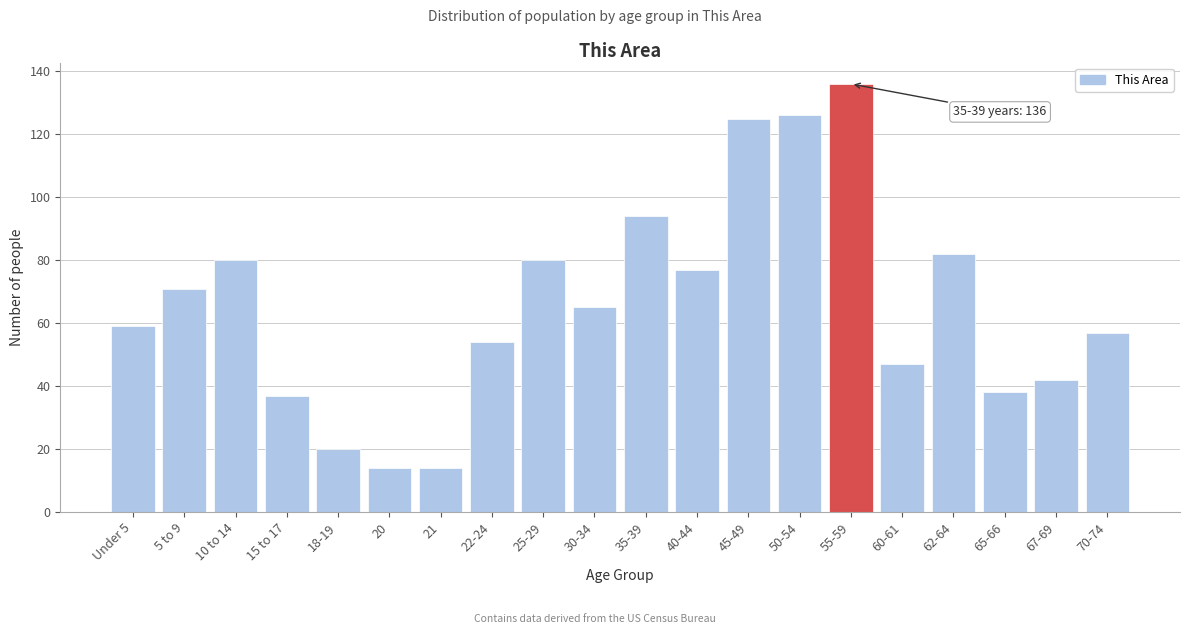

Reading left to right, extract all data points from this chart.

Under 5=59	5 to 9=71	10 to 14=80	15 to 17=37	18-19=20	20=14	21=14	22-24=54	25-29=80	30-34=65	35-39=94	40-44=77	45-49=125	50-54=126	55-59=136	60-61=47	62-64=82	65-66=38	67-69=42	70-74=57